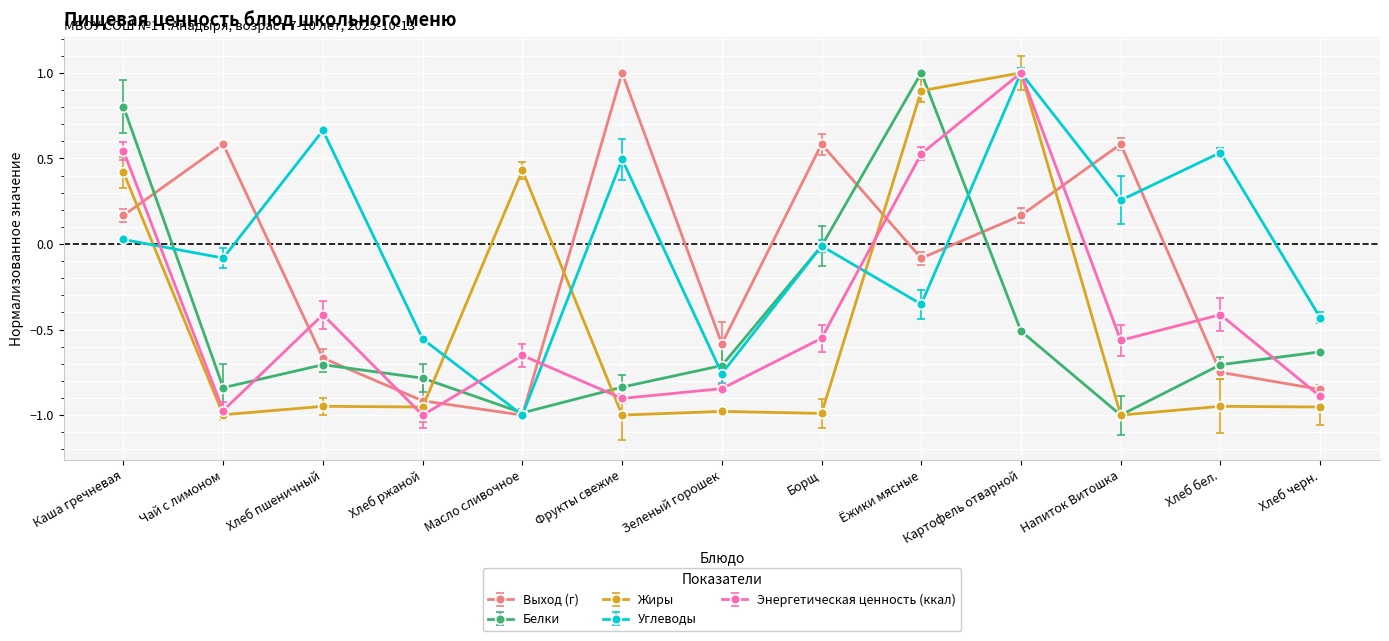

The value of Углеводы at Хлеб бел. is 1.0. True or false?

False